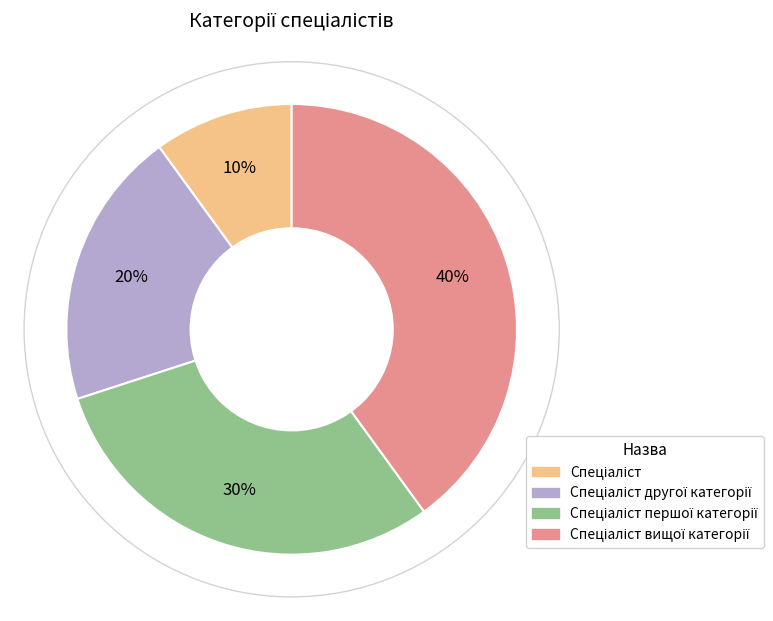

Does any single category account for the majority?

No